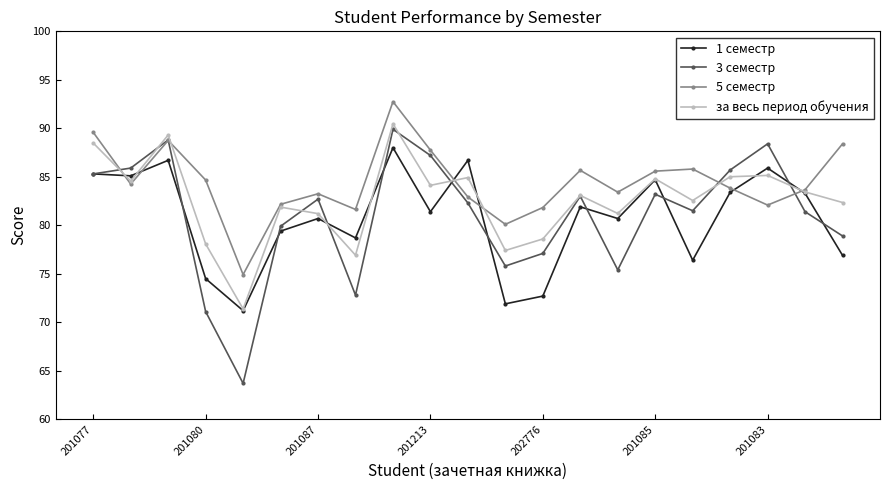

What is the difference between the second highest and minimum values in the за весь период обучения series?

17.9